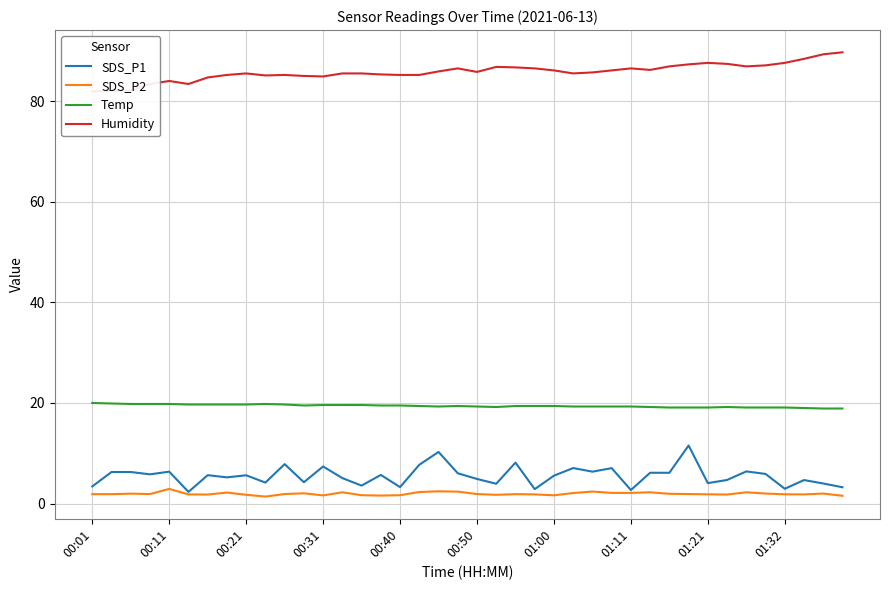

What is the maximum value for Temp?

20.0